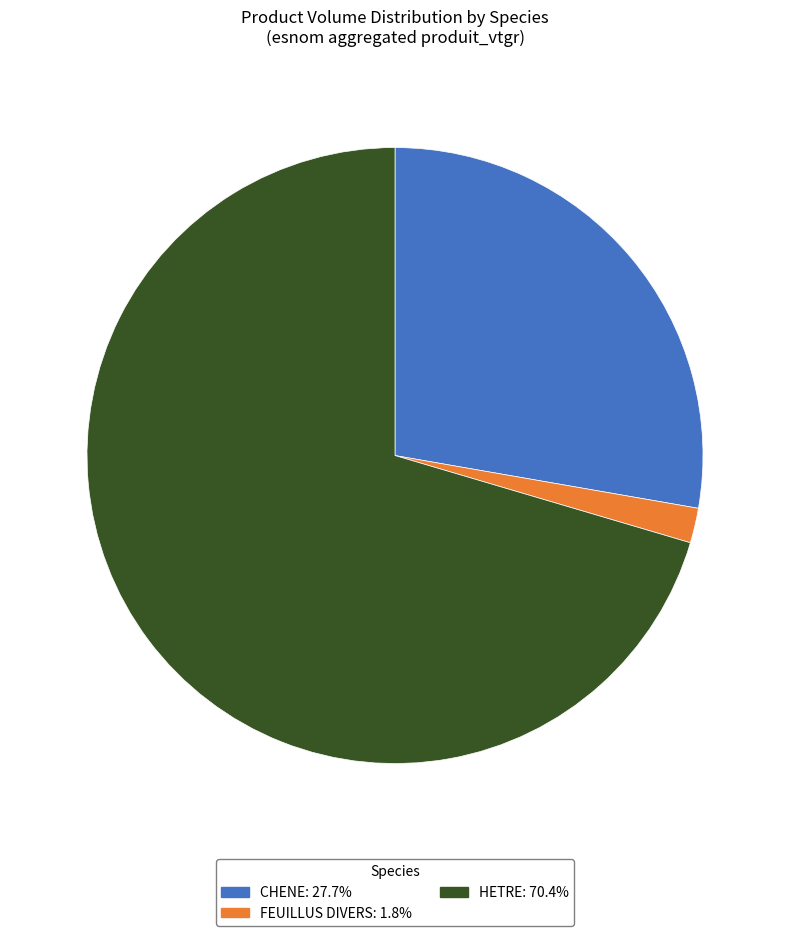

Does HETRE represent more than half of the total?

Yes